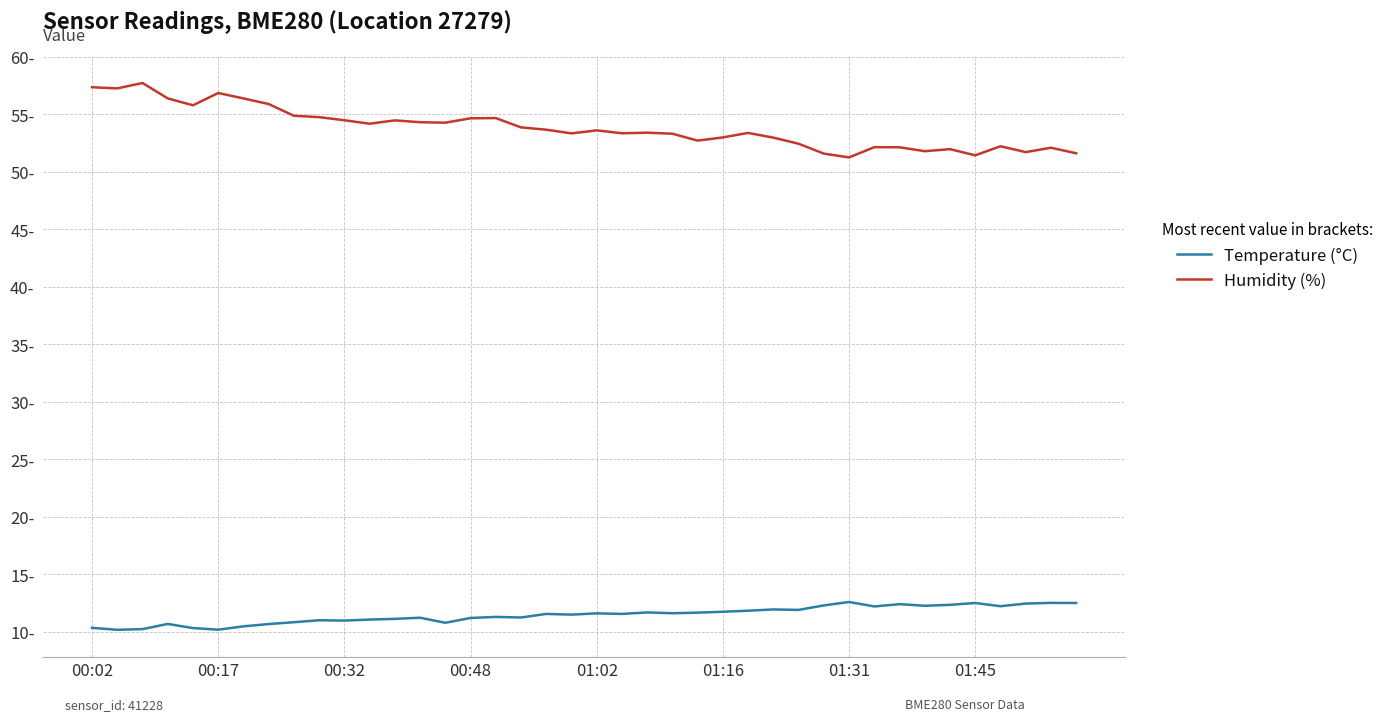

True or false: Humidity (%) and Temperature (°C) cross at least once.

False